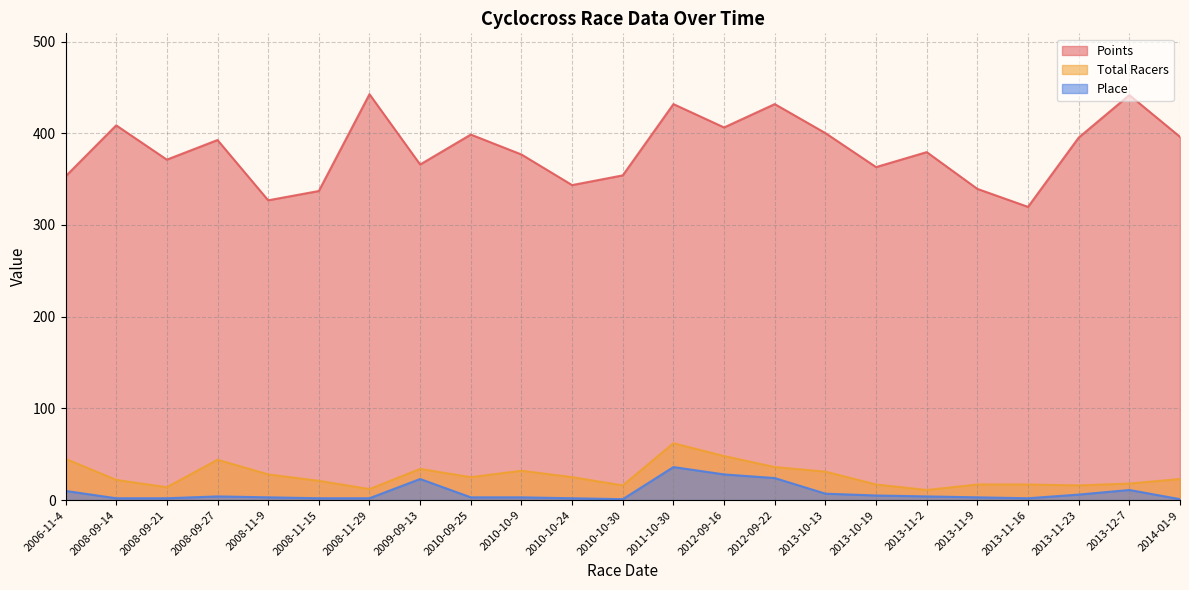

Is it true that Total Racers equals 25.0 at 2010-10-24?

True